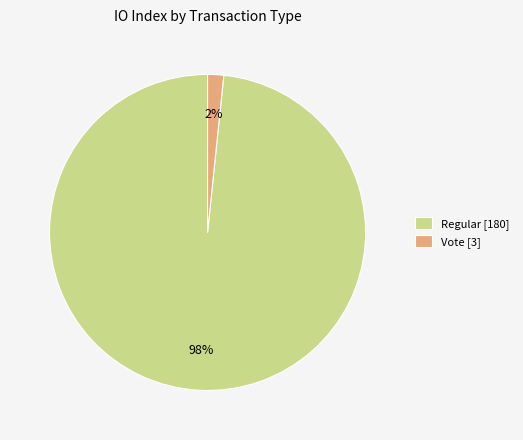

Is the sum of Vote [3] and Regular [180] greater than half?

Yes